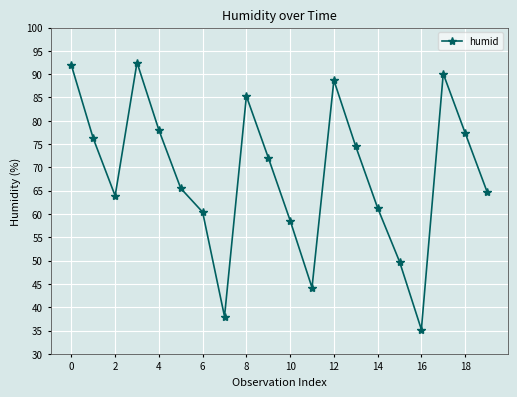

How many interior local valleys (lower than both neighbors) does the data have?

4